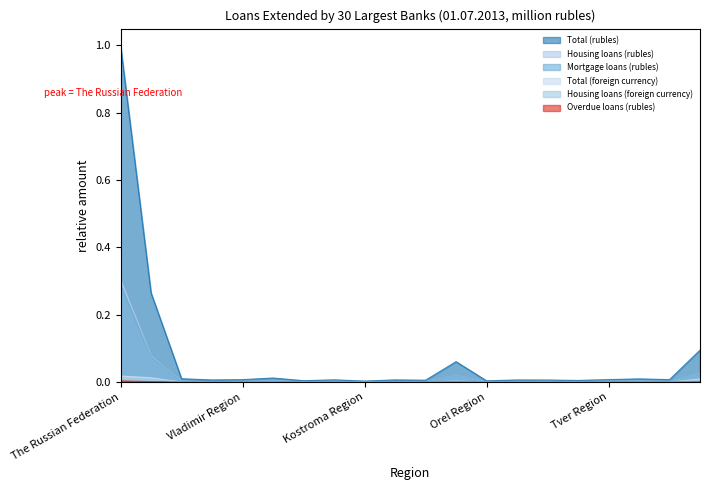

At Tambov Region, list the series in order from smallest to largest.

Overdue loans (rubles), Housing loans (foreign currency), Total (foreign currency), Mortgage loans (rubles), Housing loans (rubles), Total (rubles)